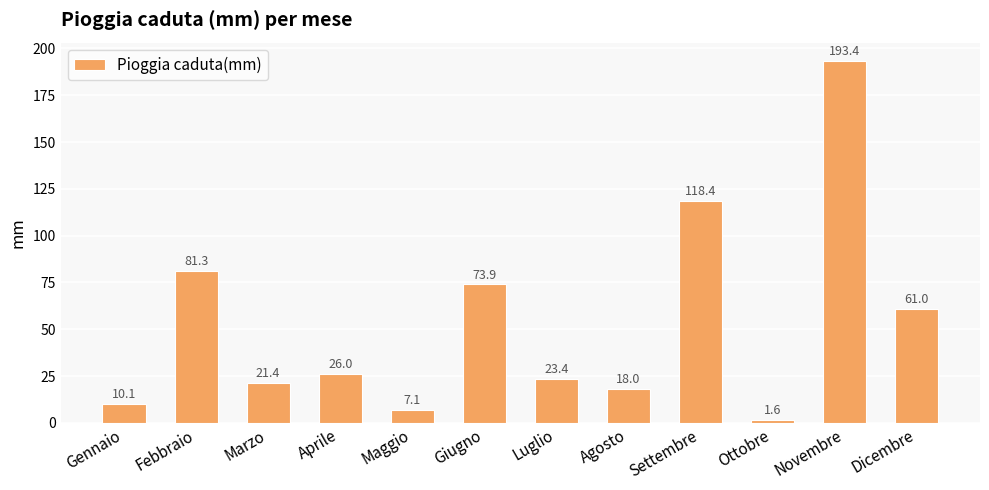

What is the difference between the maximum and second lowest values?

186.3